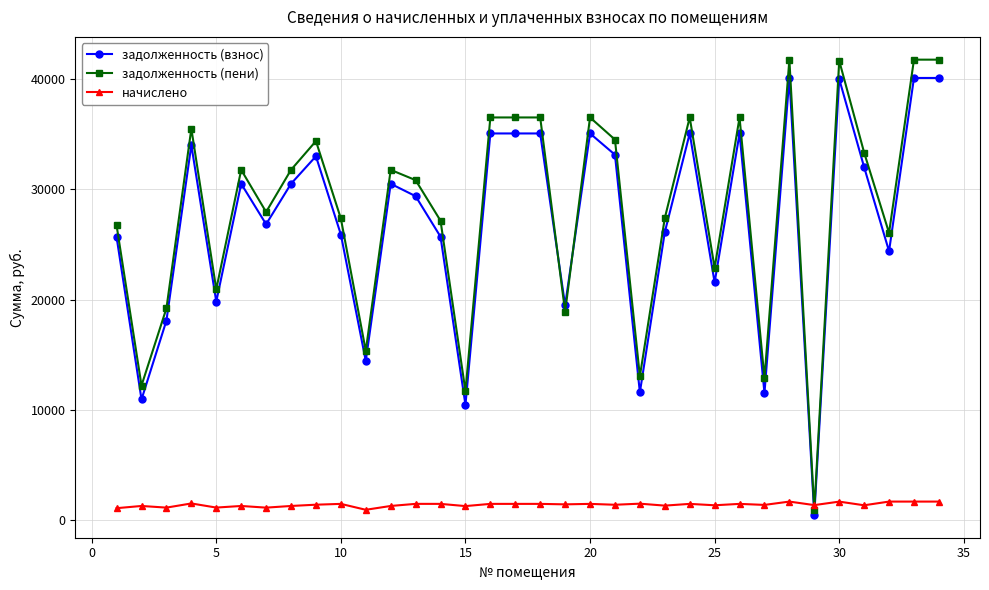

Which series ends up on top after the final intersection of начислено and задолженность (взнос)?

задолженность (взнос)